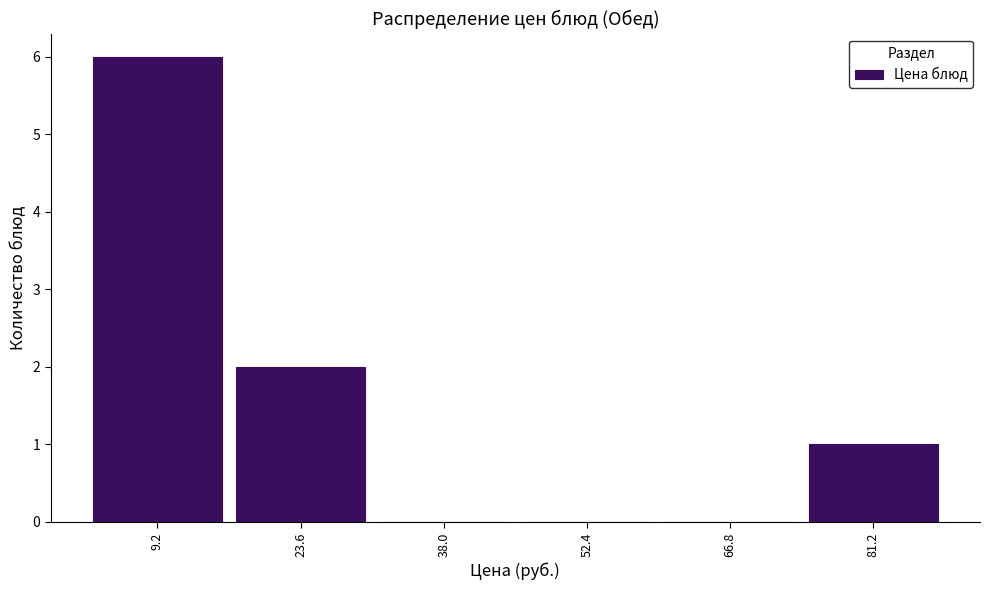

Which range on the x-axis has the tallest bar?

2 to 16